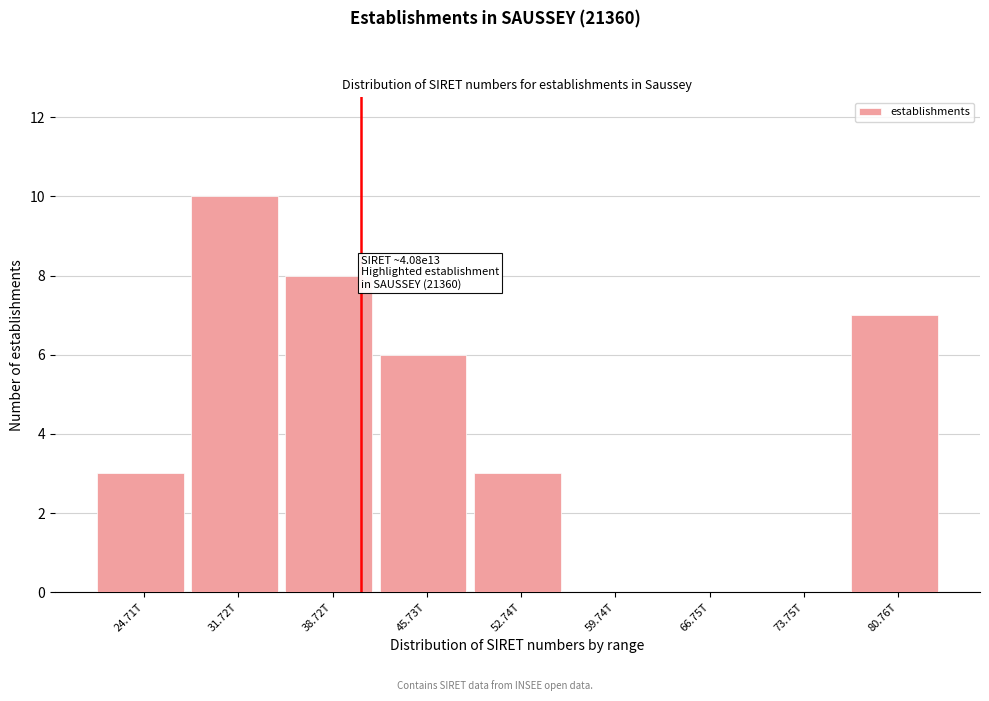

Reading right to left, what are all the values shown in this chart?

80.76T=7	73.75T=0	66.75T=0	59.74T=0	52.74T=3	45.73T=6	38.72T=8	31.72T=10	24.71T=3